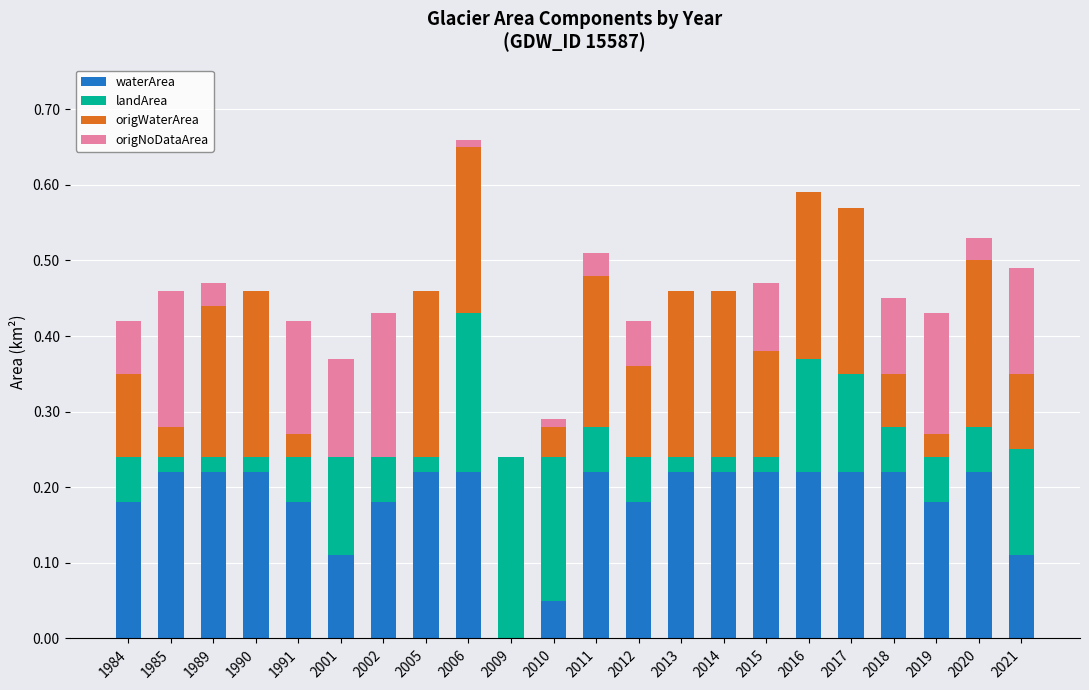

What is the total value across all series at 2014?

0.5